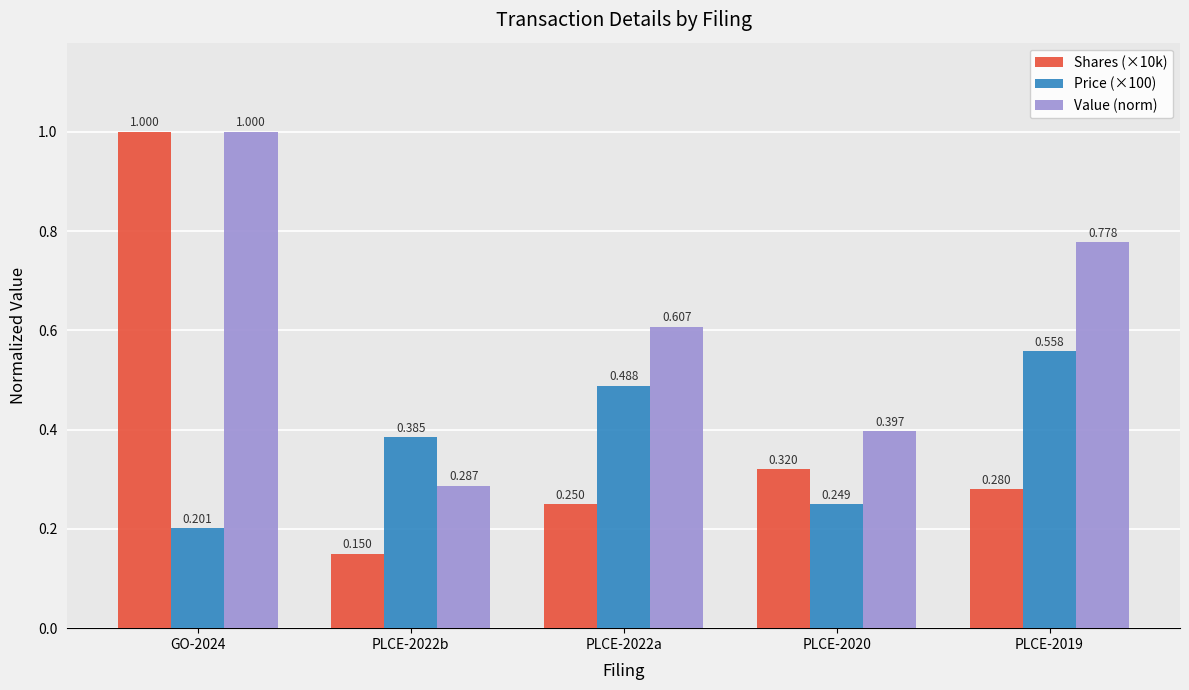

Which series has the largest range (max minus min)?

Shares (×10k)